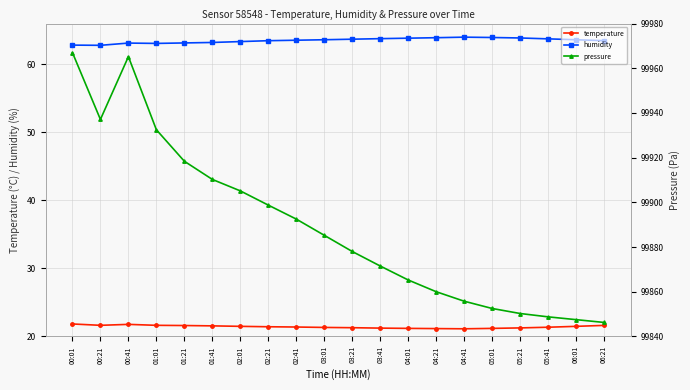

Where is humidity nearest to the value 63?

01:01